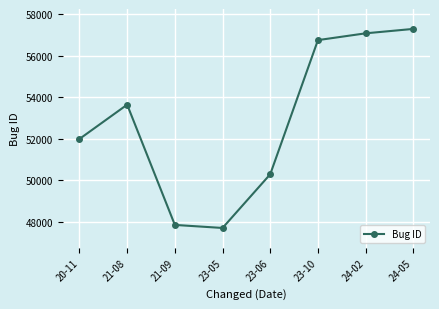

What position from the right is 20-11?

8